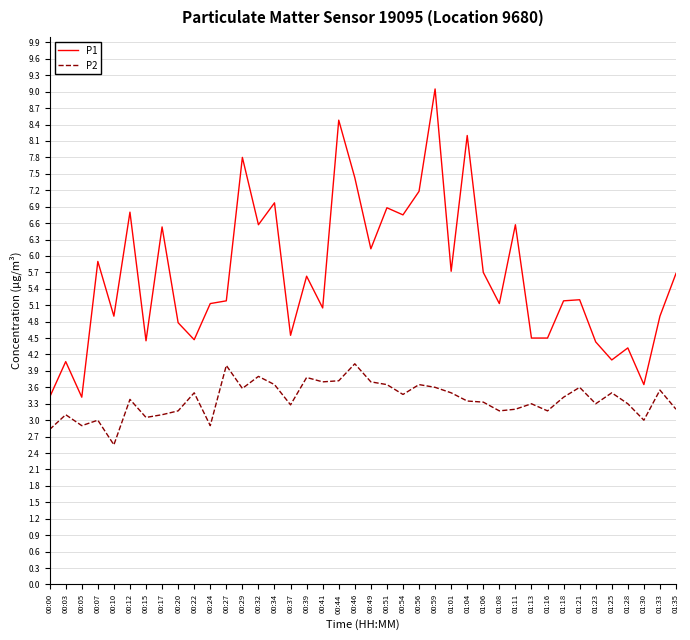

What is the greatest value displayed?

9.1